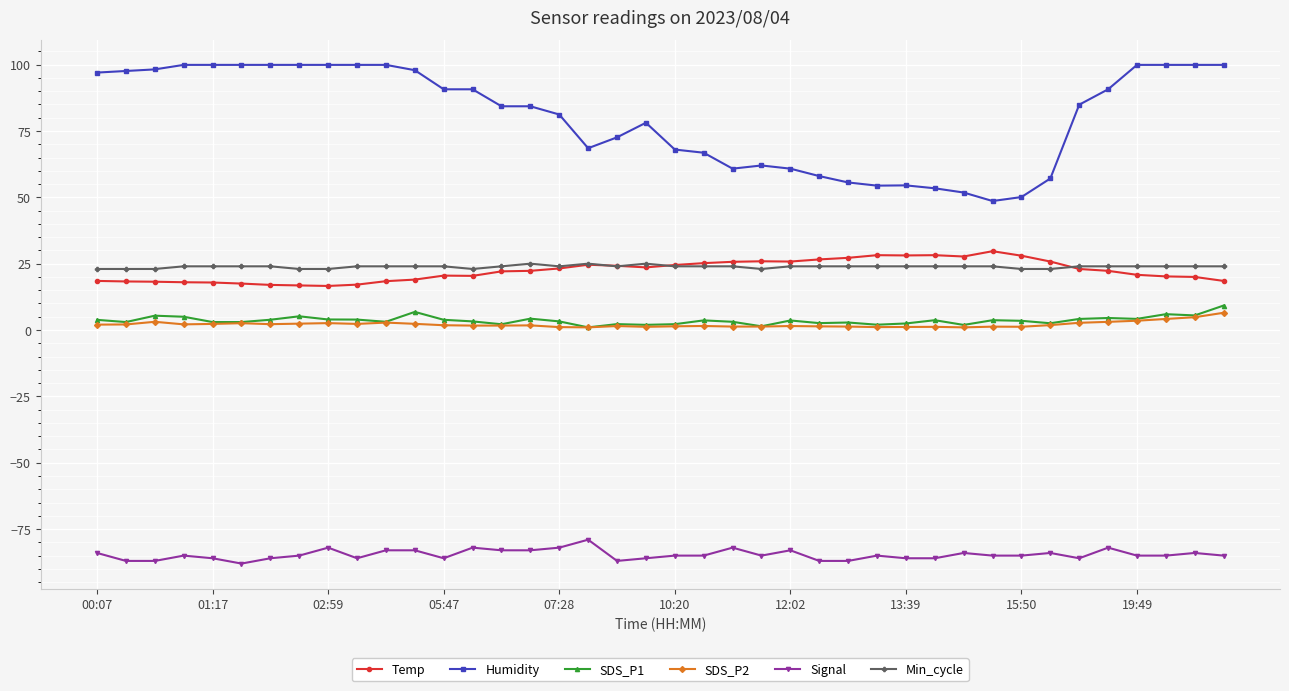

How many data points does each series have?

40